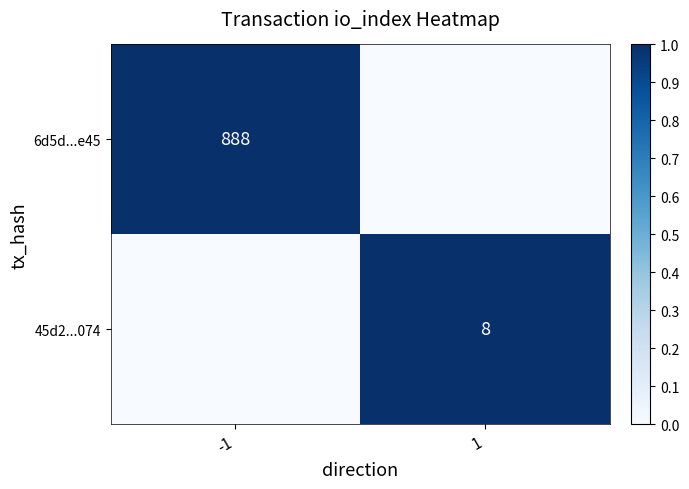

Is the value of 45d2...074 at 1 greater than the value of 6d5d...e45 at -1?

No